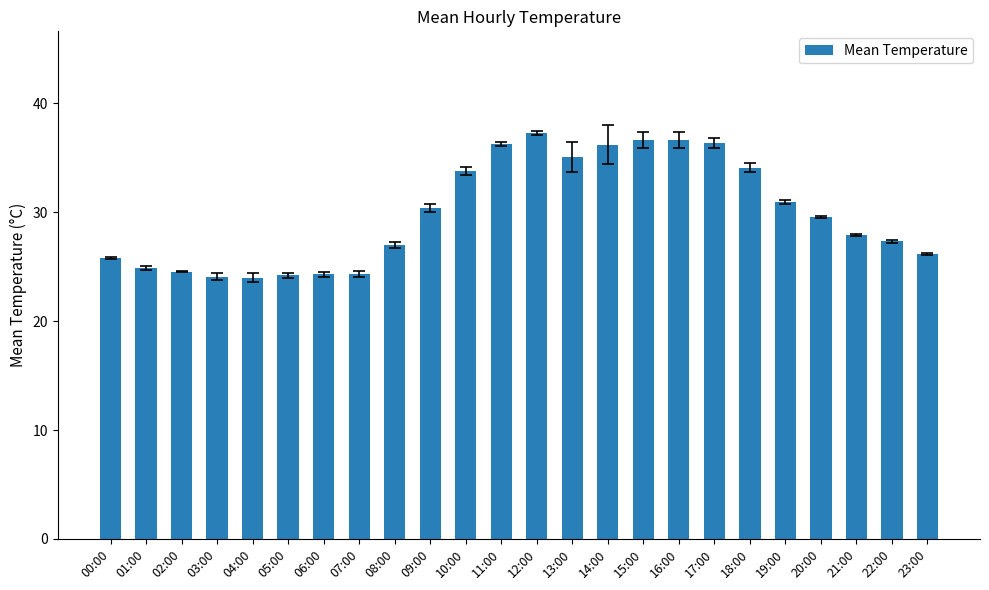

What is the difference between the maximum and minimum values?

13.3